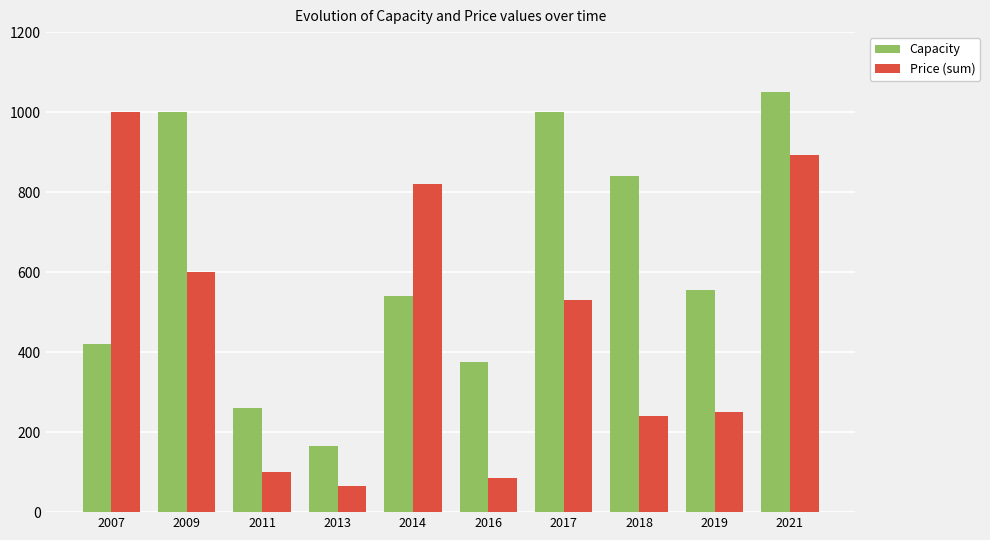

Reading right to left, extract all data points from this chart.

Capacity: 1050	555	840	1000	375	540	165	260	1000	420
Price (sum): 894	250	241	530	86	820	65	100	600	1000